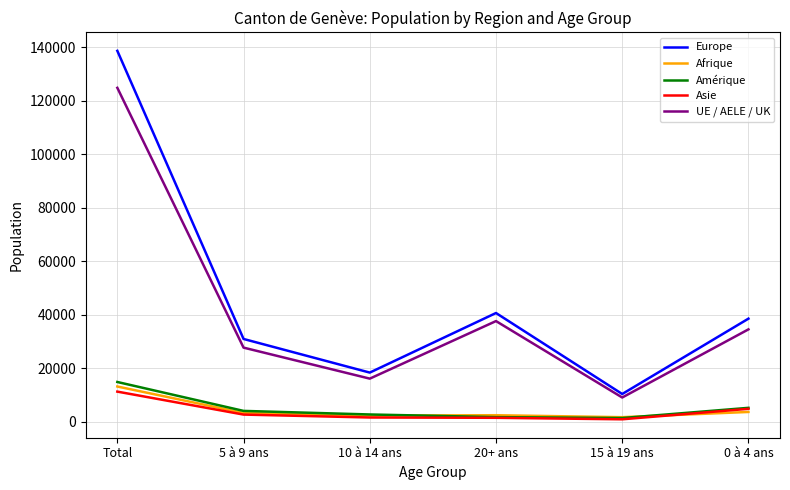

What are all the series names shown in the legend?

Europe, Afrique, Amérique, Asie, UE / AELE / UK